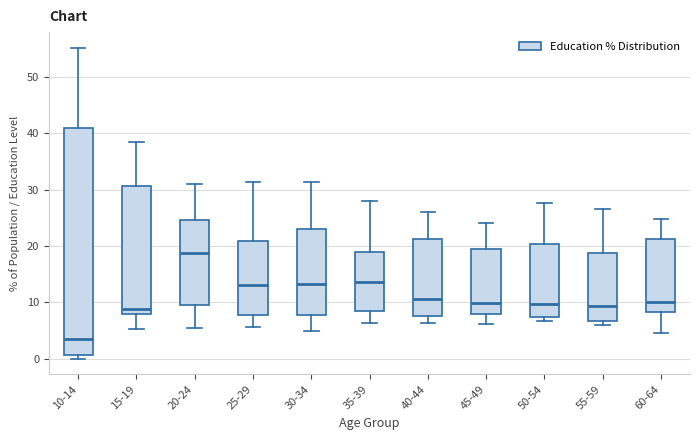

Comparing the boxes themselves (not the whiskers), which one is the tallest?

10-14